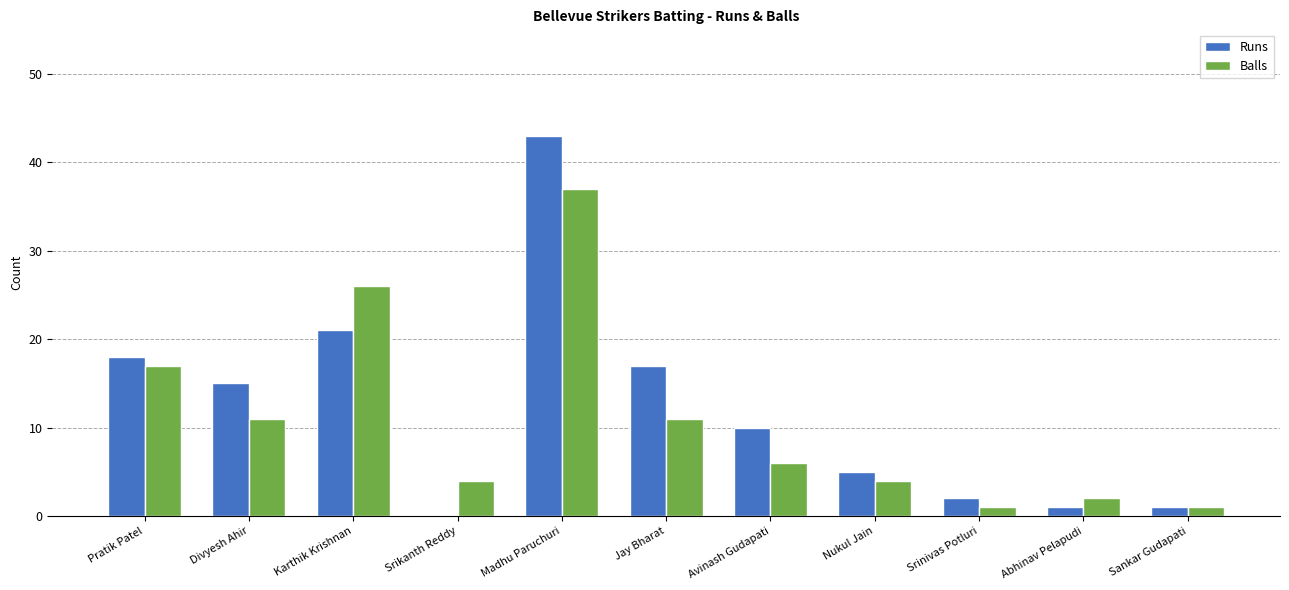

The Balls series shows 4 at Srikanth Reddy. True or false?

True